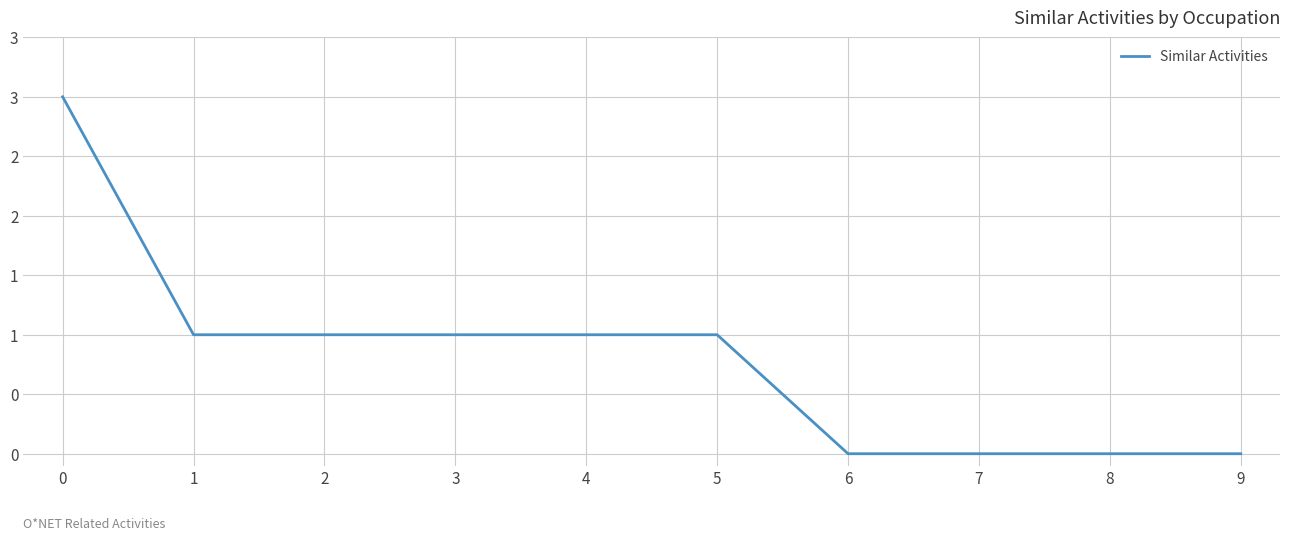

What is the difference between the second highest and second lowest values?

1